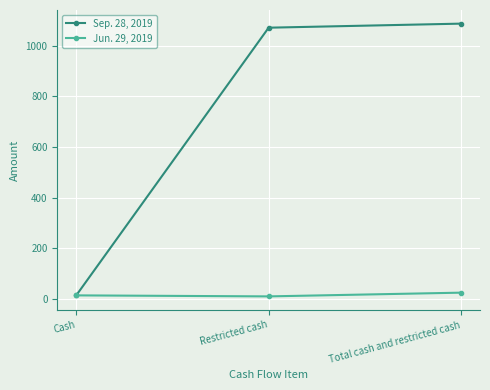

How many distinct data groups are displayed?

2